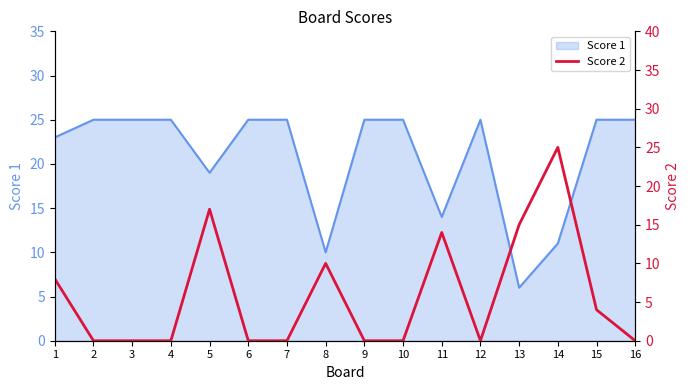

What is the sum of all values?

93